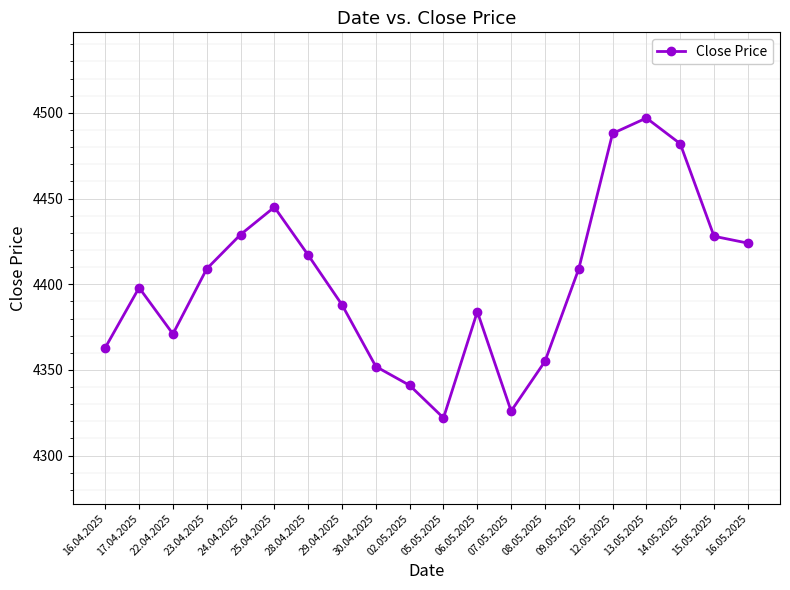

Does the chart have visible grid lines?

Yes